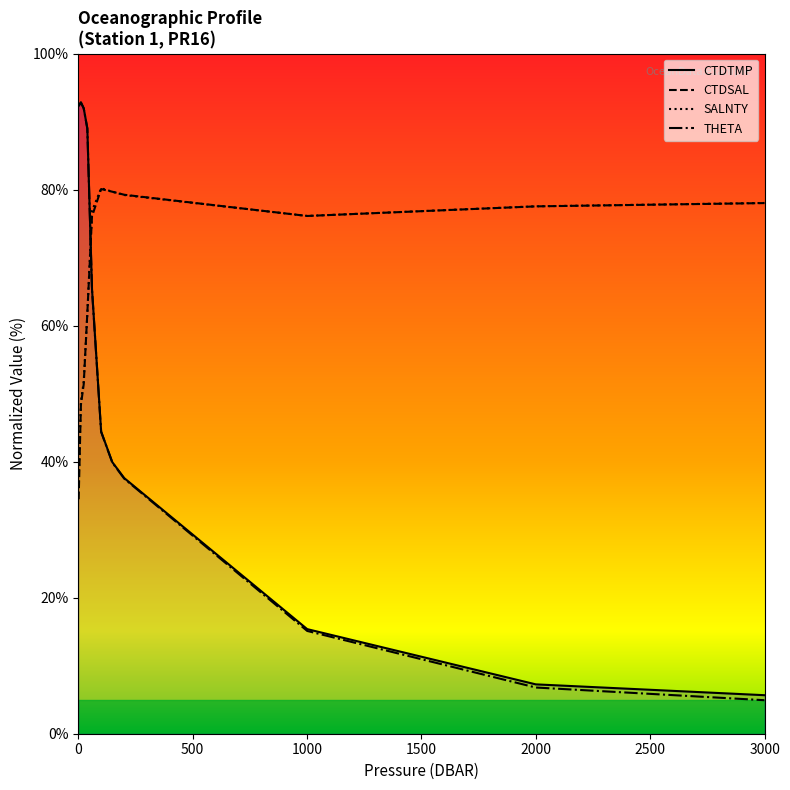

Which series has the largest range (max minus min)?

THETA